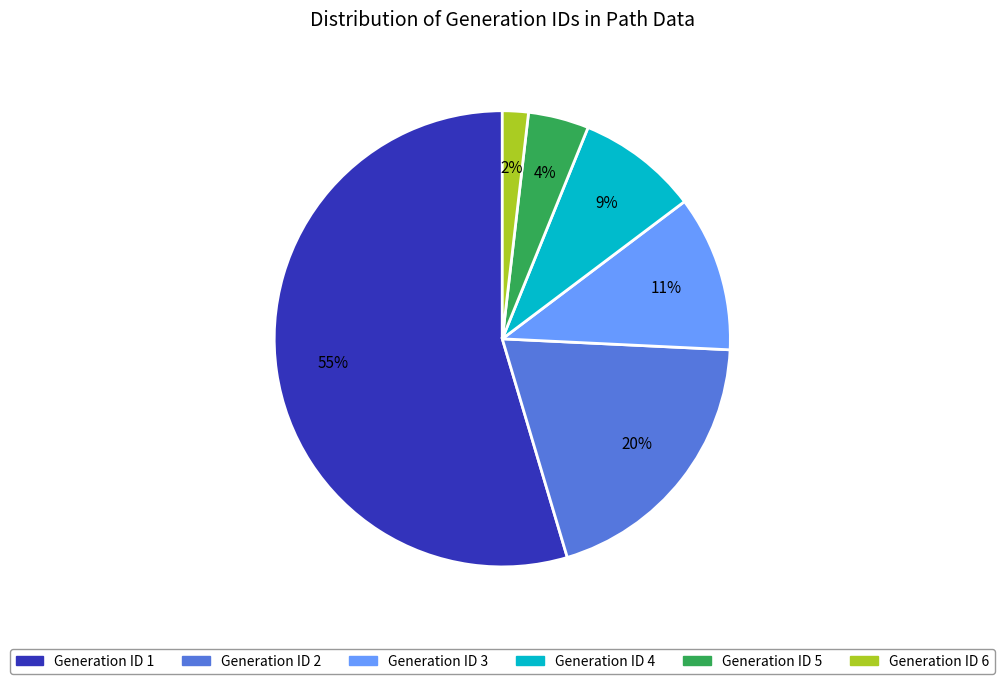

To the nearest percent, what is the average slice percentage?

17%